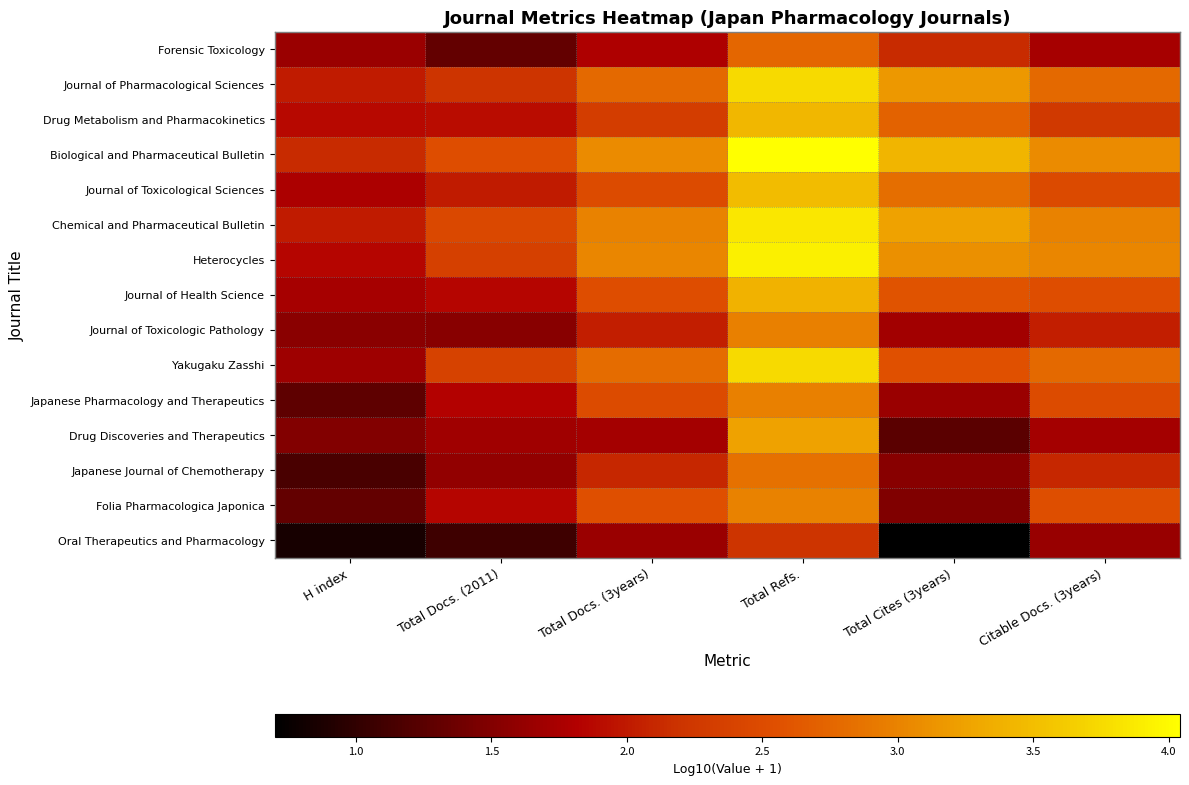

Between H index and Total Refs., which series saw the biggest shift?

Heterocycles